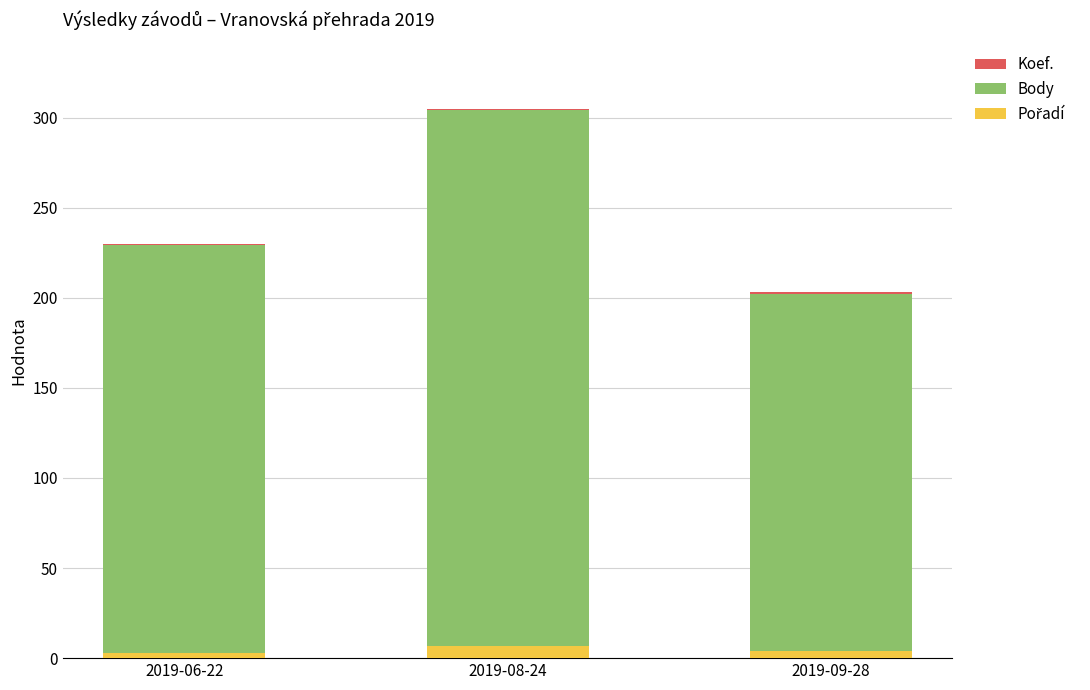

What is the approximate value of Pořadí at 2019-08-24?

7